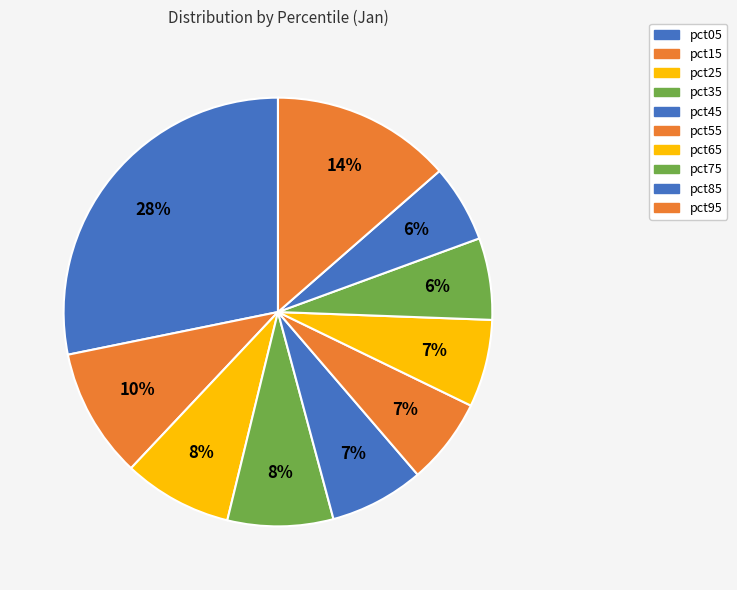

Count the number of slices in the pie.

10